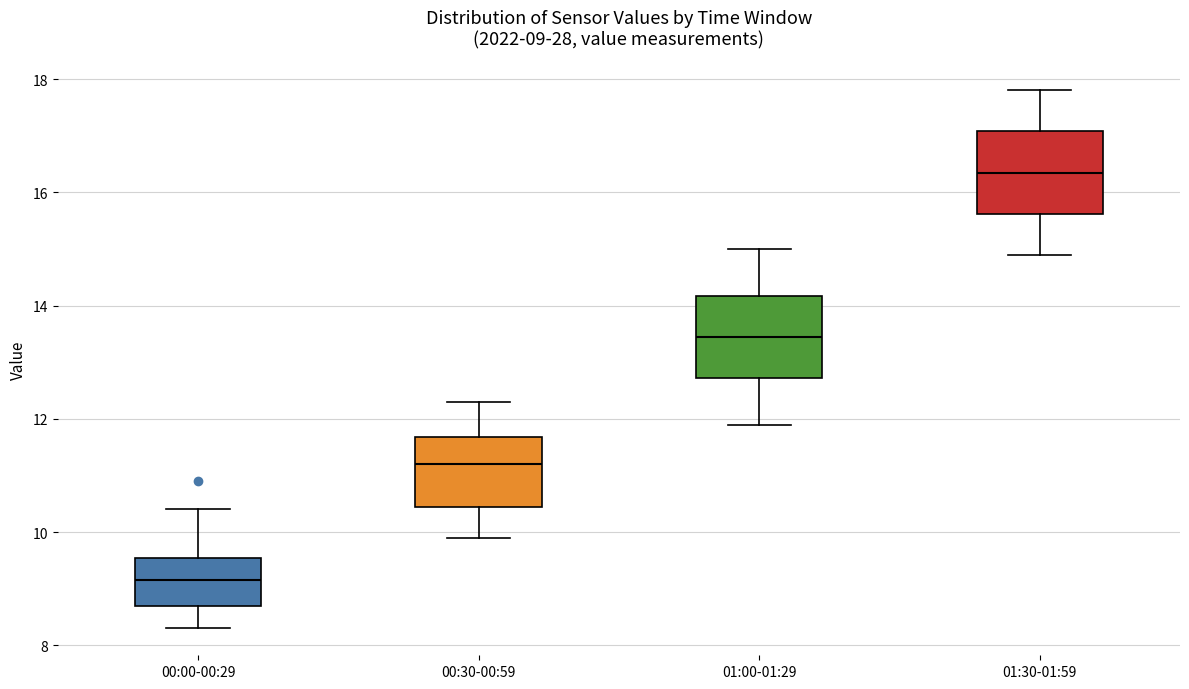

Which box's median line is the lowest?

00:00-00:29